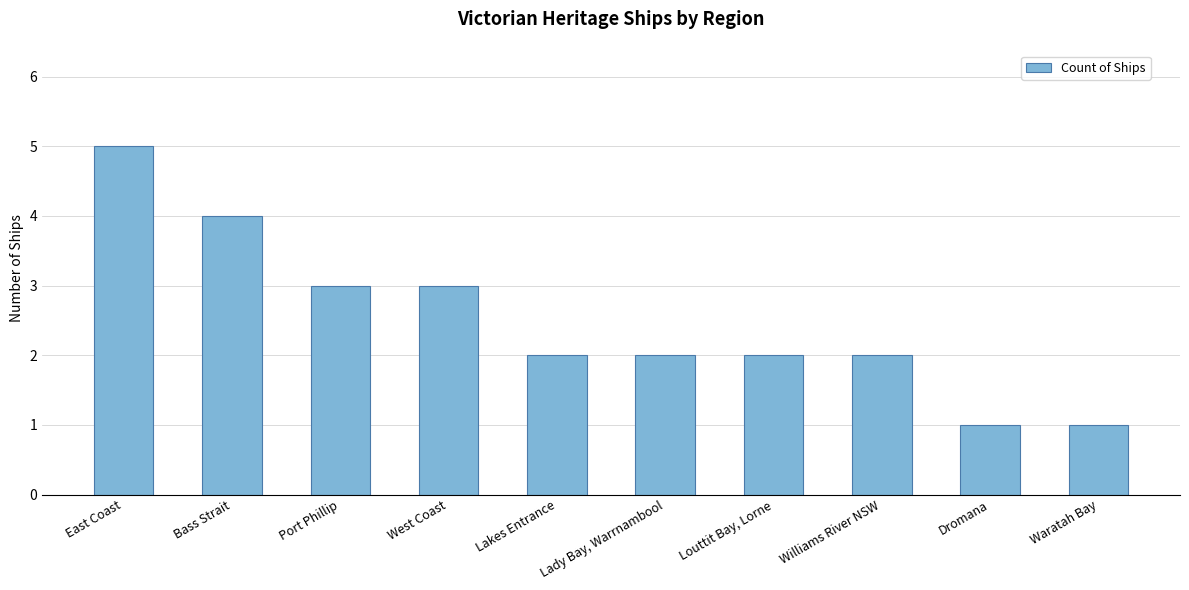

What is the sum of all values?

25